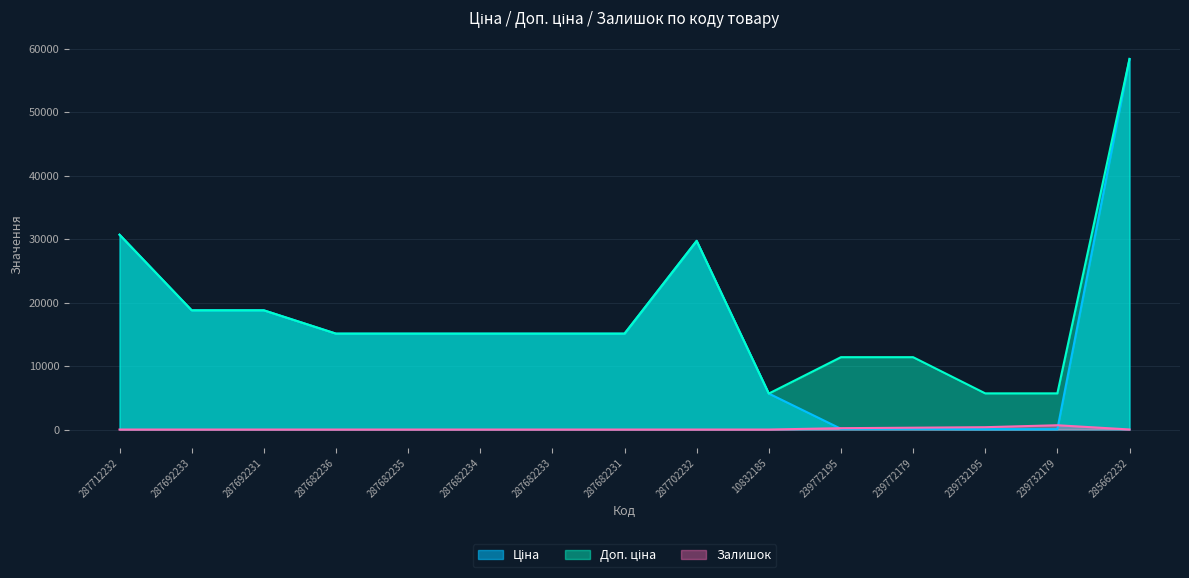

The Ціна series shows 86.1 at 239732179. True or false?

False